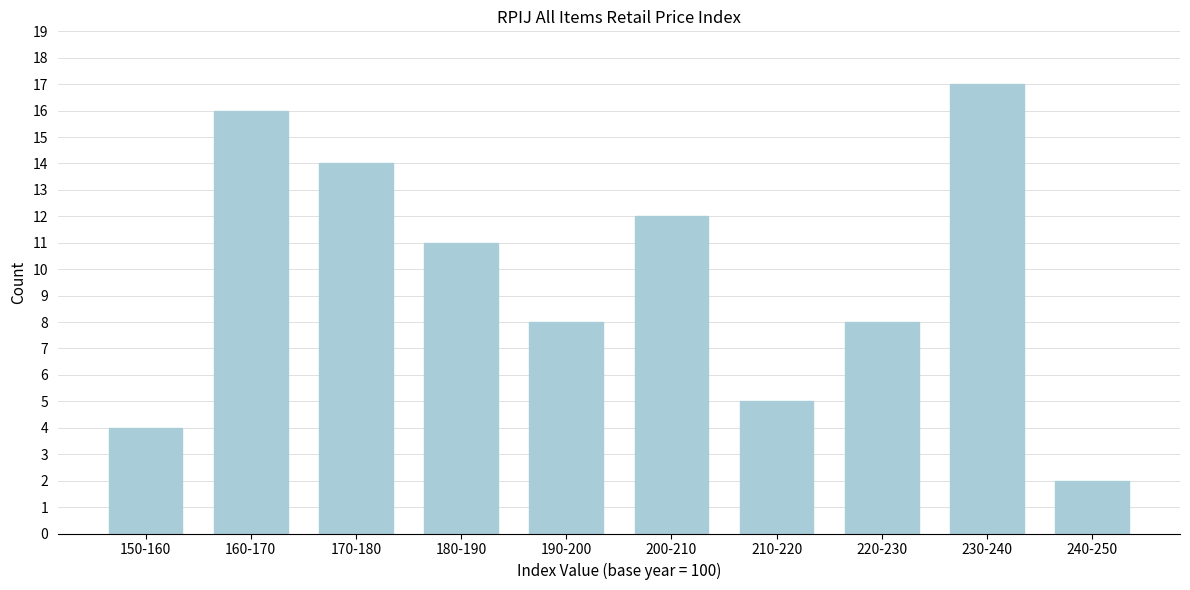

Reading left to right, list all the values displayed in this chart.

150-160=4	160-170=16	170-180=14	180-190=11	190-200=8	200-210=12	210-220=5	220-230=8	230-240=17	240-250=2